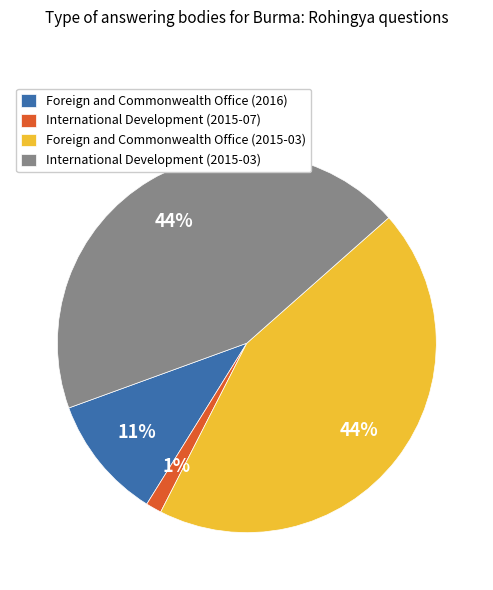

Does International Development (2015-07) account for over 50% of the chart?

No